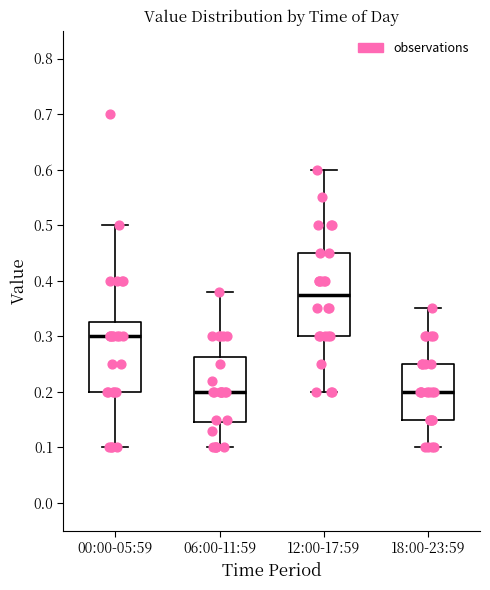

Reading left to right, transcribe this box plot: for each box, give where its median line is, the range the box spans, and where its two whiskers end, as read against the y-axis. The values are not printed on the chart, so give them approximately, as read against the axis.

00:00-05:59: median 0.30, box 0.20 to 0.33, whiskers 0.10 to 0.50
06:00-11:59: median 0.20, box 0.15 to 0.26, whiskers 0.10 to 0.38
12:00-17:59: median 0.38, box 0.30 to 0.45, whiskers 0.20 to 0.60
18:00-23:59: median 0.20, box 0.15 to 0.25, whiskers 0.10 to 0.35